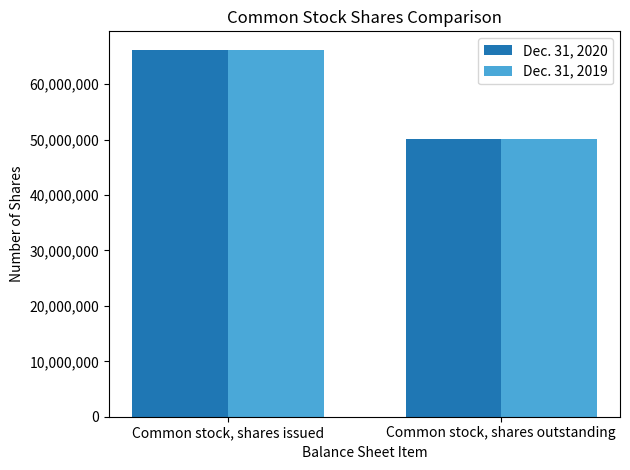

What value does the Dec. 31, 2019 series have at Common stock, shares issued, to the nearest 10?

66234060